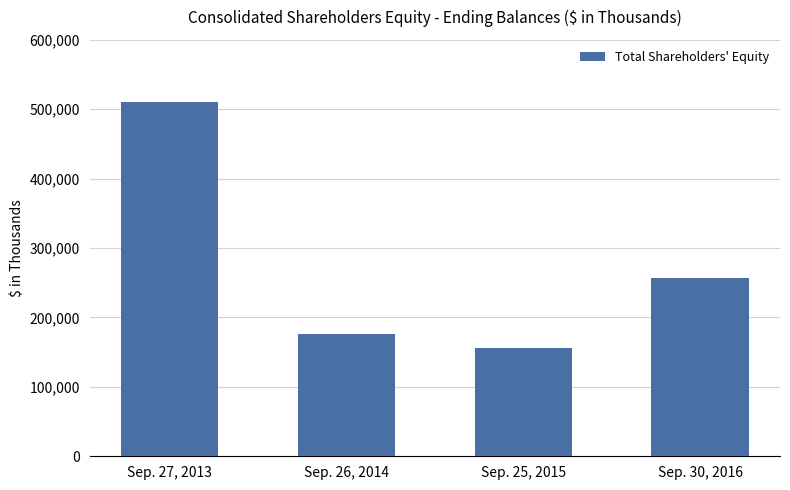

Rank the categories by value from highest to lowest.

Sep. 27, 2013, Sep. 30, 2016, Sep. 26, 2014, Sep. 25, 2015